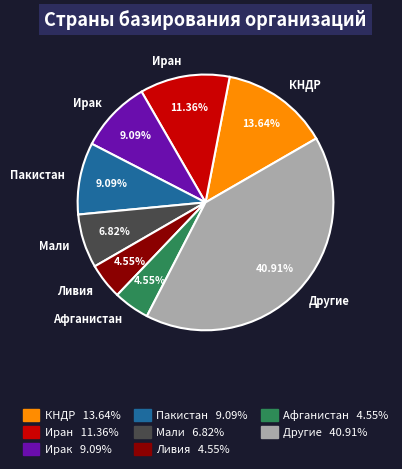

The Иран slice represents 22% of the pie. True or false?

False